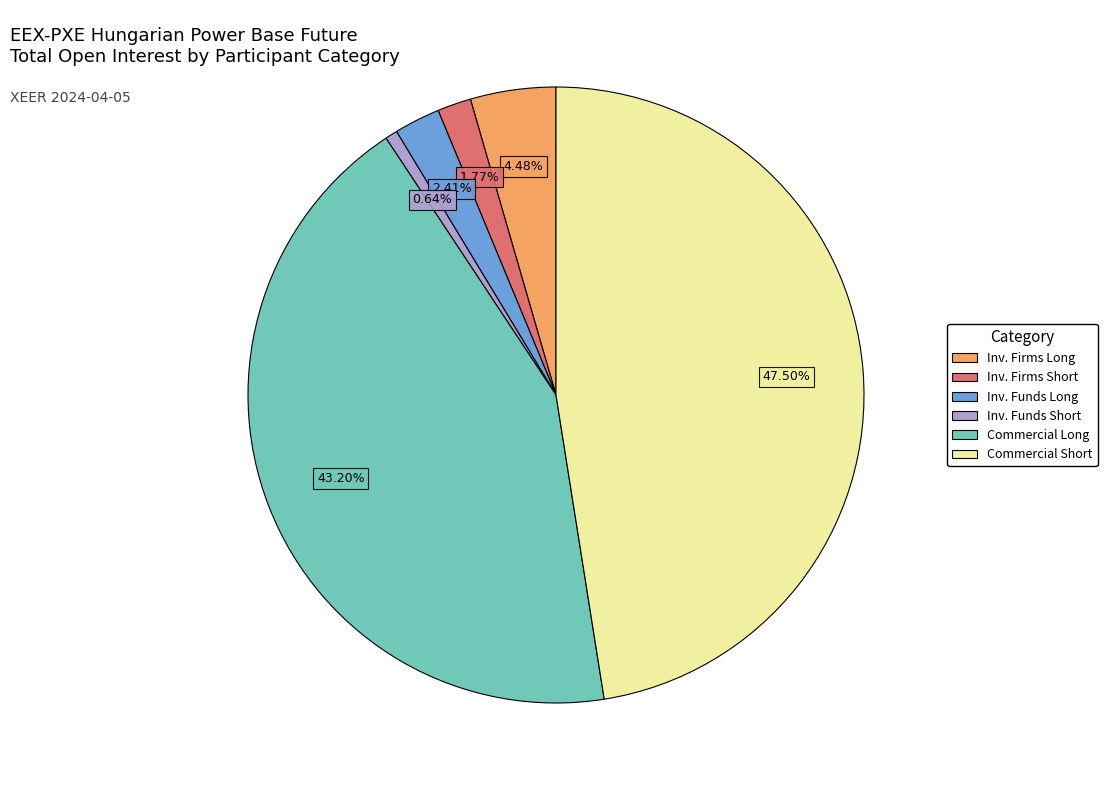

Does any single category account for the majority?

No